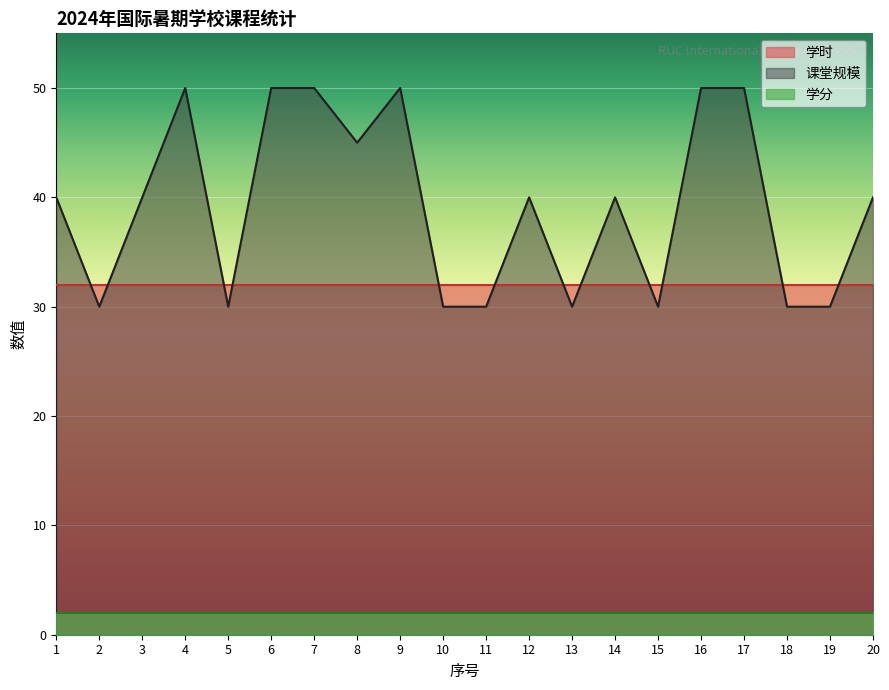

At which category is the sum across all series the highest?

4